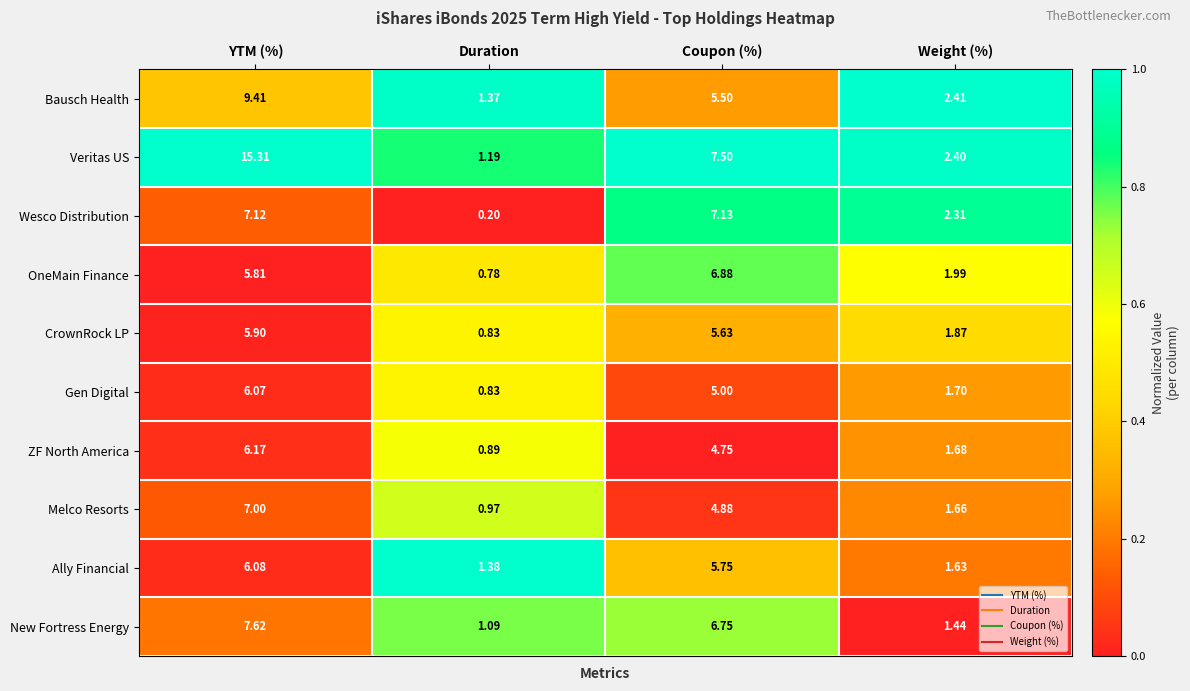

How many distinct data groups are displayed?

10